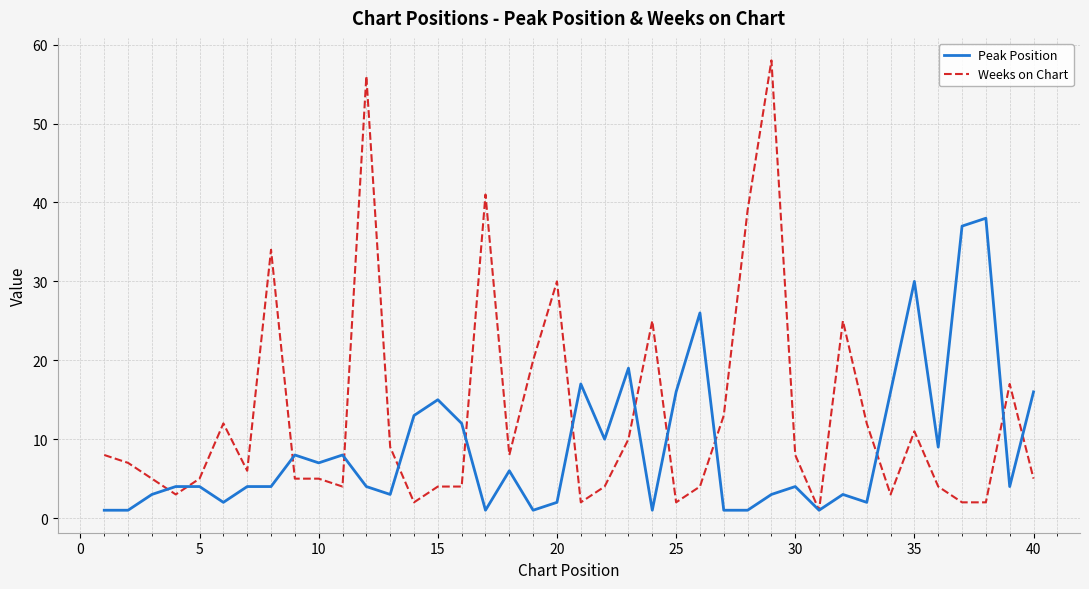

Which series has the widest spread of values?

Weeks on Chart